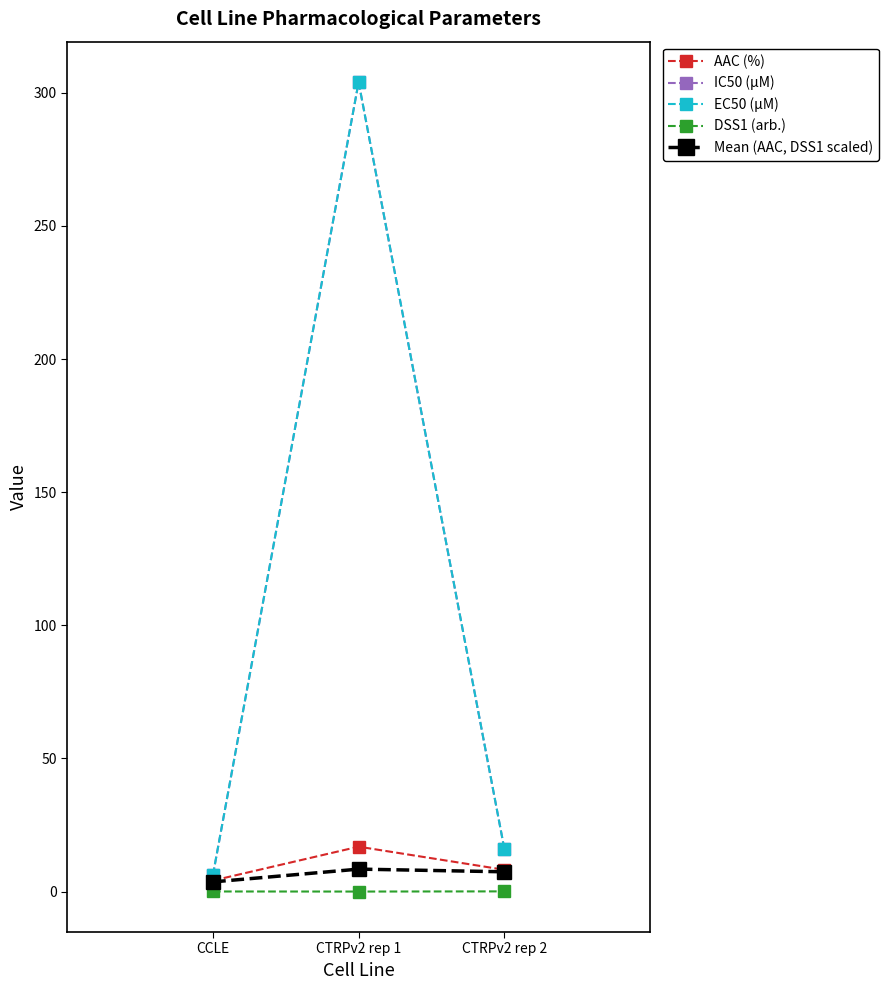

What is the total value across all series at CTRPv2 rep 1?

633.3